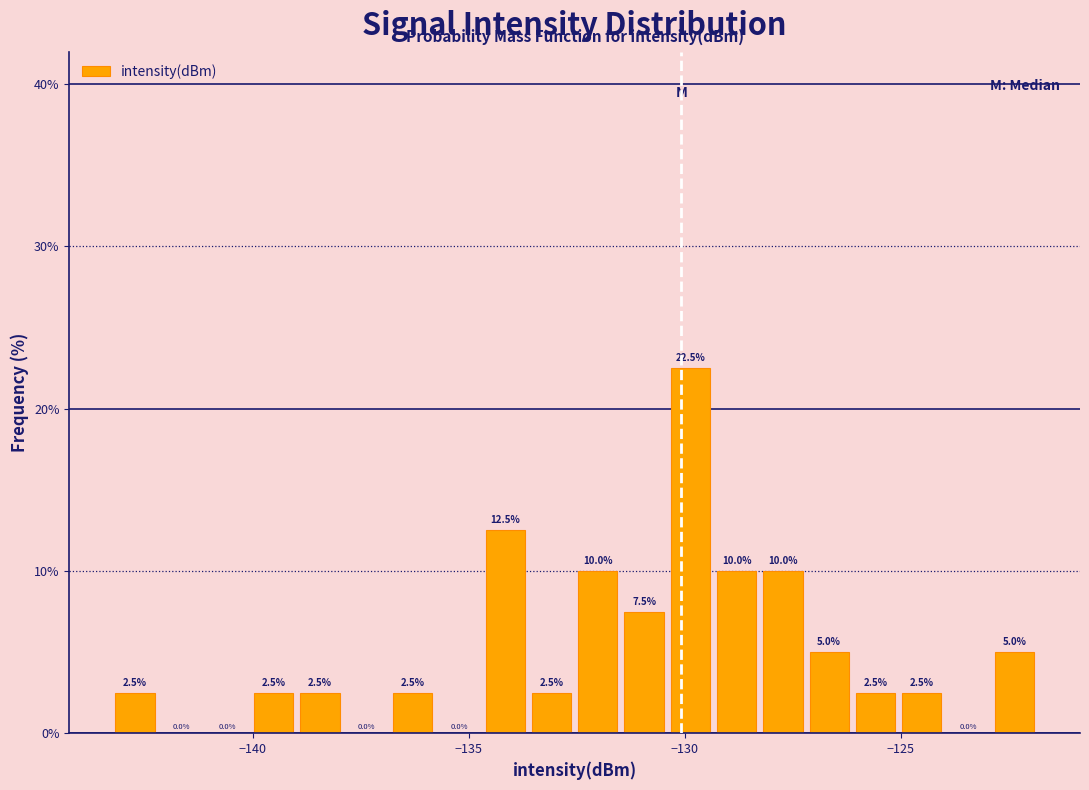

Around what value on the x-axis is the tallest bar? Give the approximate position of its centre, as read against the axis.

-130.0